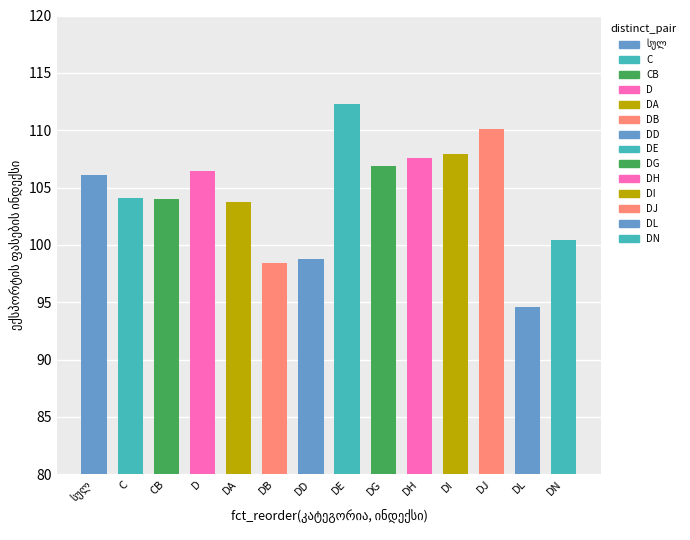

How many values exceed 106?

7